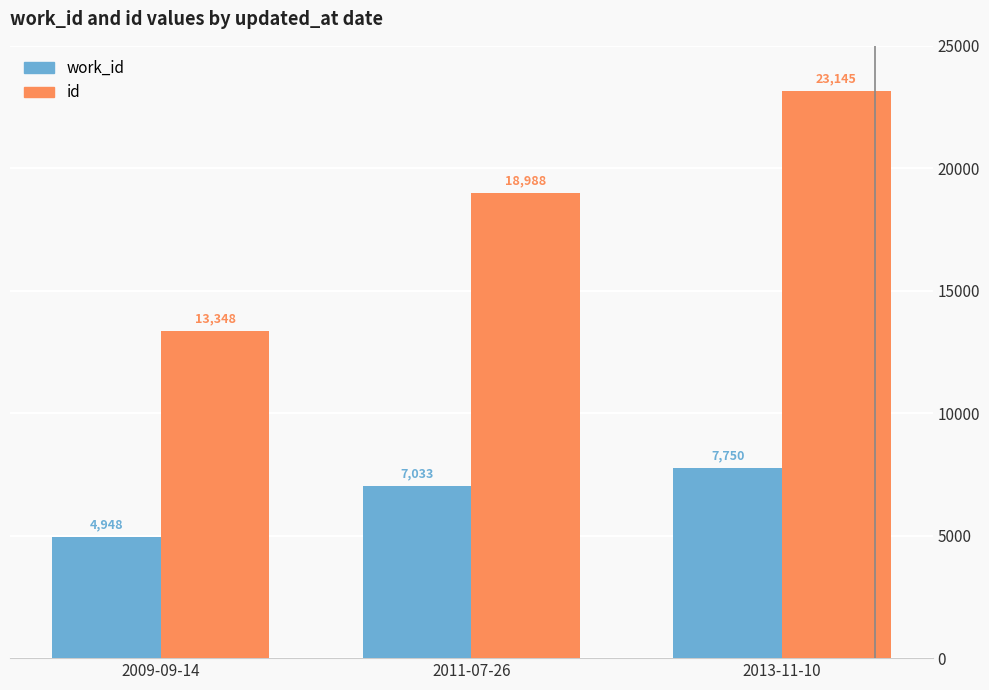

At which label is id closest to 18246?

2011-07-26